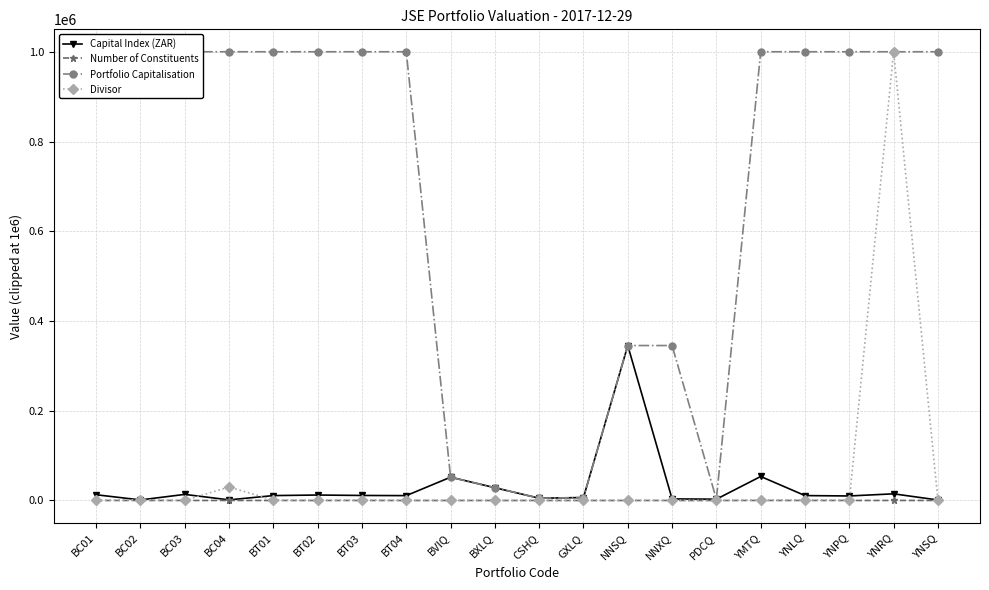

How many data points in Divisor are above 100?

10